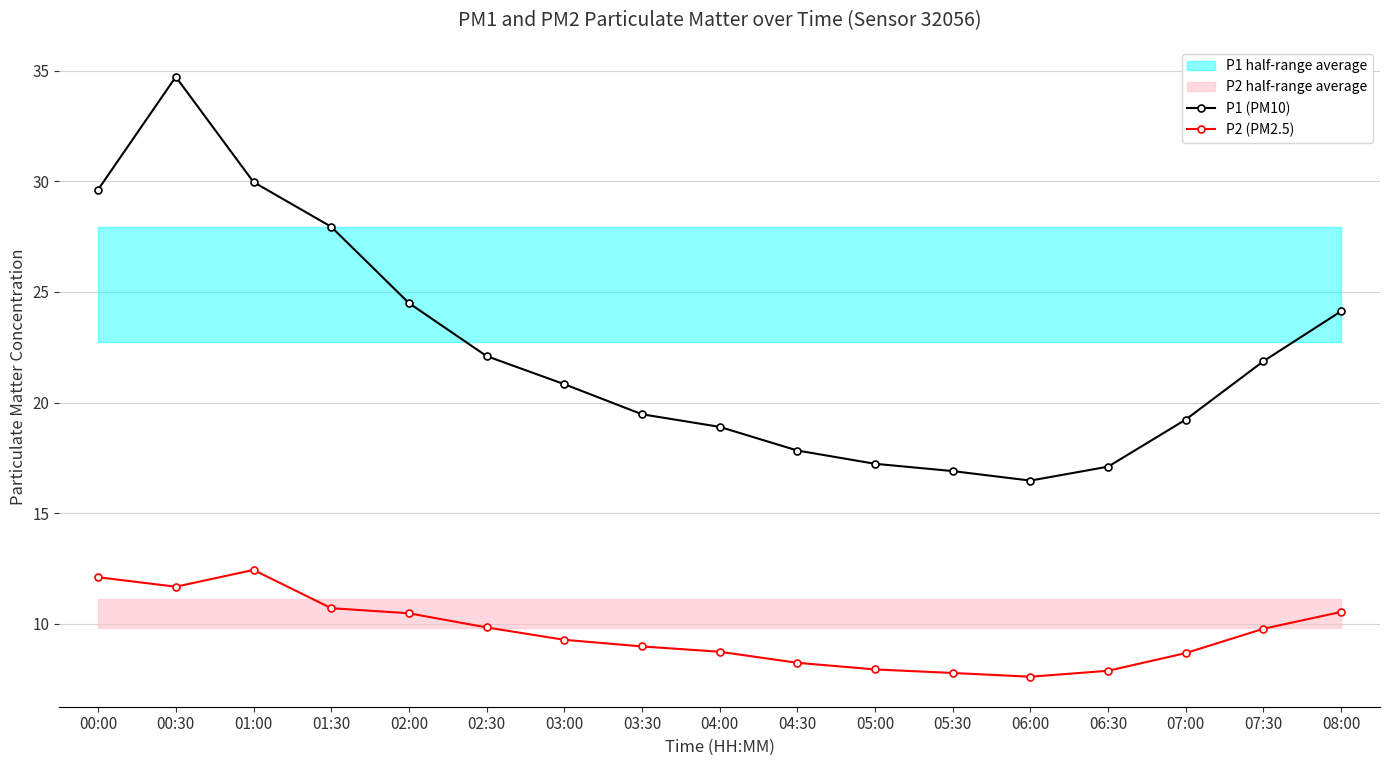

At which category is the sum across all series the highest?

00:30